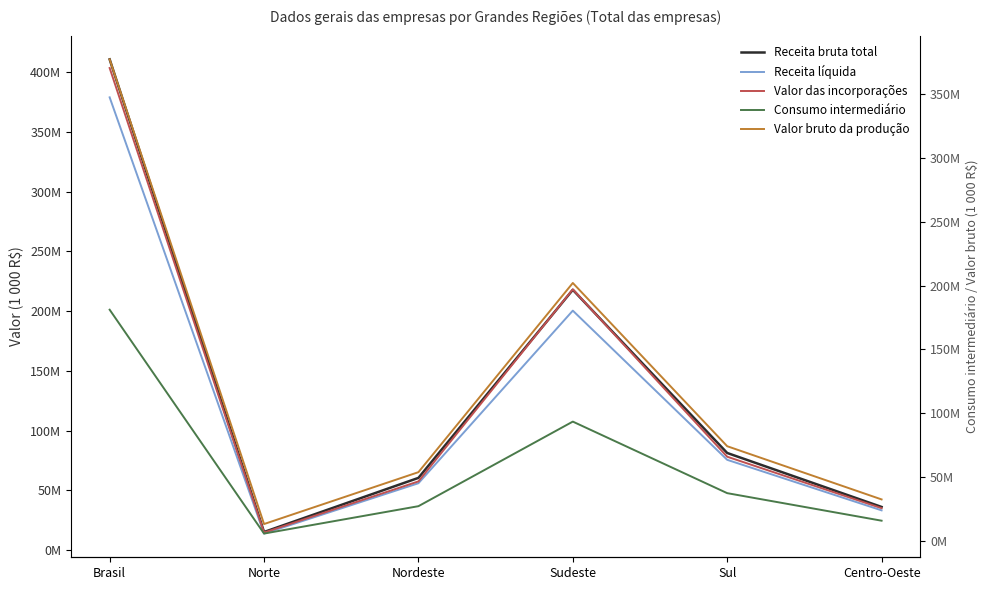

Reading left to right, what are all the values shown in this chart?

Receita bruta total: Brasil=410659179	Norte=15116847	Nordeste=60401710	Sudeste=217811648	Sul=81245452	Centro-Oeste=36083522
Receita líquida: Brasil=378857623	Norte=13807657	Nordeste=55924237	Sudeste=200368465	Sul=75520756	Centro-Oeste=33236508
Valor das incorporações: Brasil=403414090	Norte=14607972	Nordeste=57461315	Sudeste=218178045	Sul=78112690	Centro-Oeste=35054068
Consumo intermediário: Brasil=181088400	Norte=6099347	Nordeste=27504252	Sudeste=93627366	Sul=37695016	Centro-Oeste=16162419
Valor bruto da produção: Brasil=376803744	Norte=13545407	Nordeste=54091586	Sudeste=201995739	Sul=74379020	Centro-Oeste=32791992